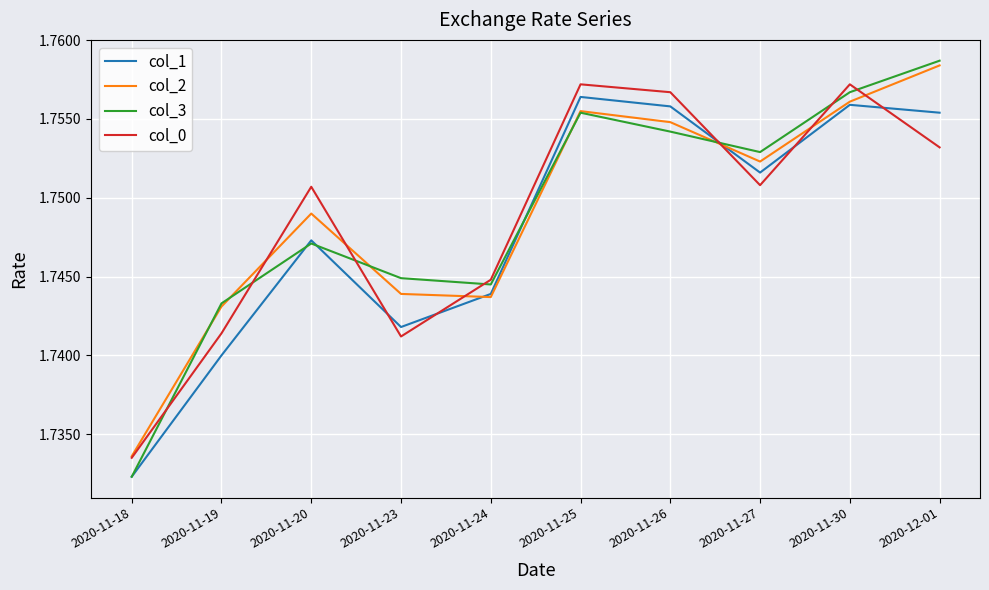

Which series ends up on top after the final intersection of col_0 and col_2?

col_2